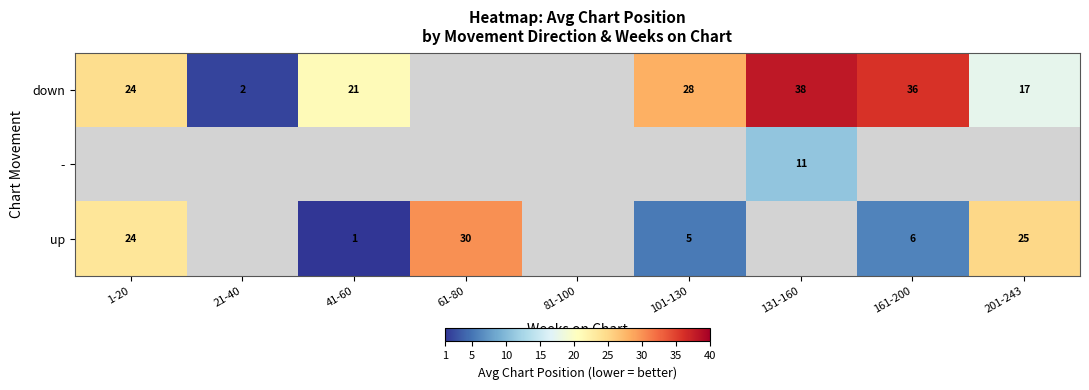

What is the minimum value shown in the chart?

1.0